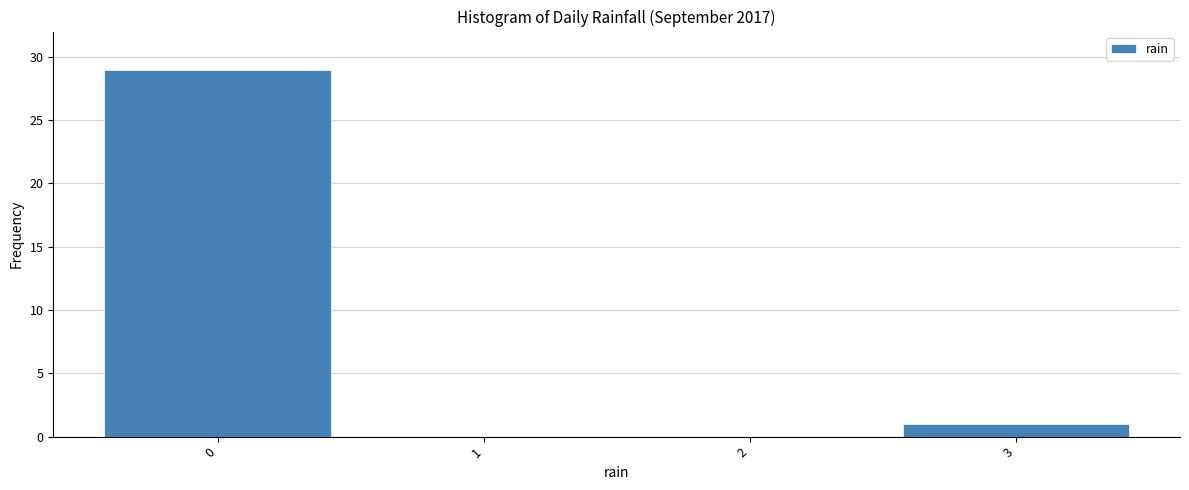

Reading left to right, list every bar in this chart as the range it spans on the x-axis followed by its height. The values are not printed on the chart, so give them approximately, as read against the axis.

-0.5 to 0.5: 29
0.5 to 1.5: 0
1.5 to 2.5: 0
2.5 to 3.5: 1